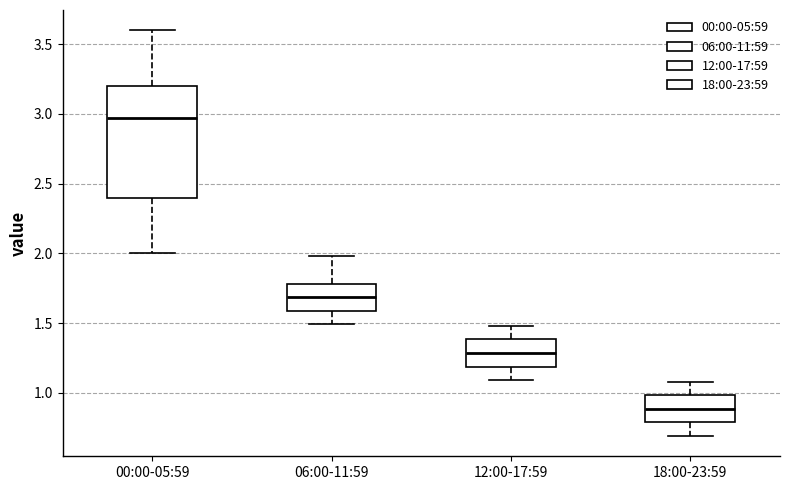

Which box is the tallest, from its lower edge to its upper edge?

00:00-05:59